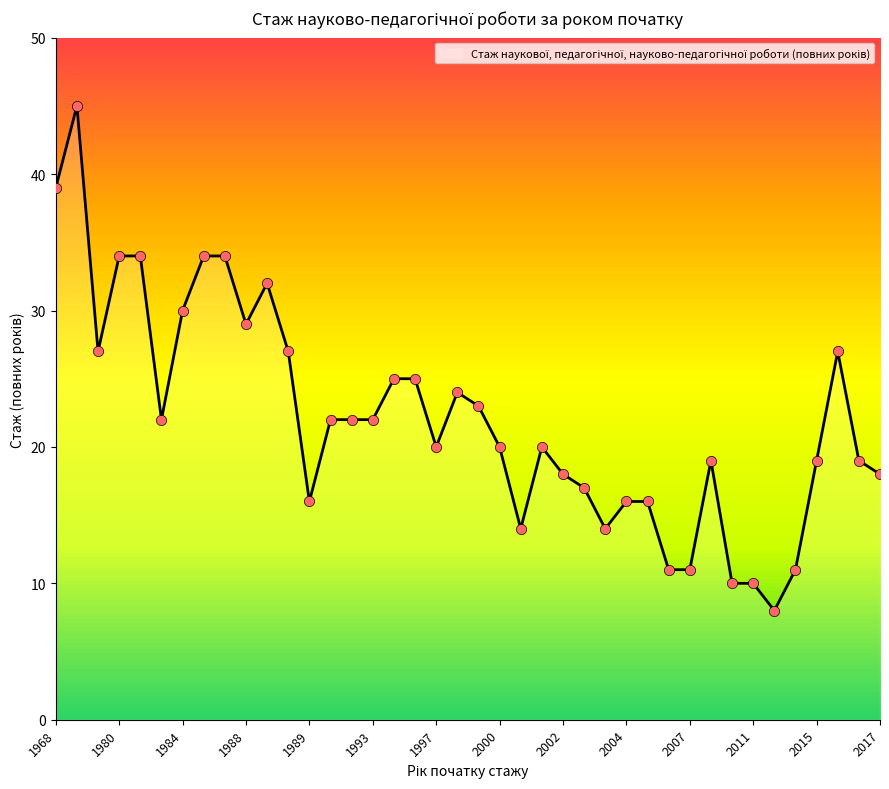

What is the minimum value shown in the chart?

8